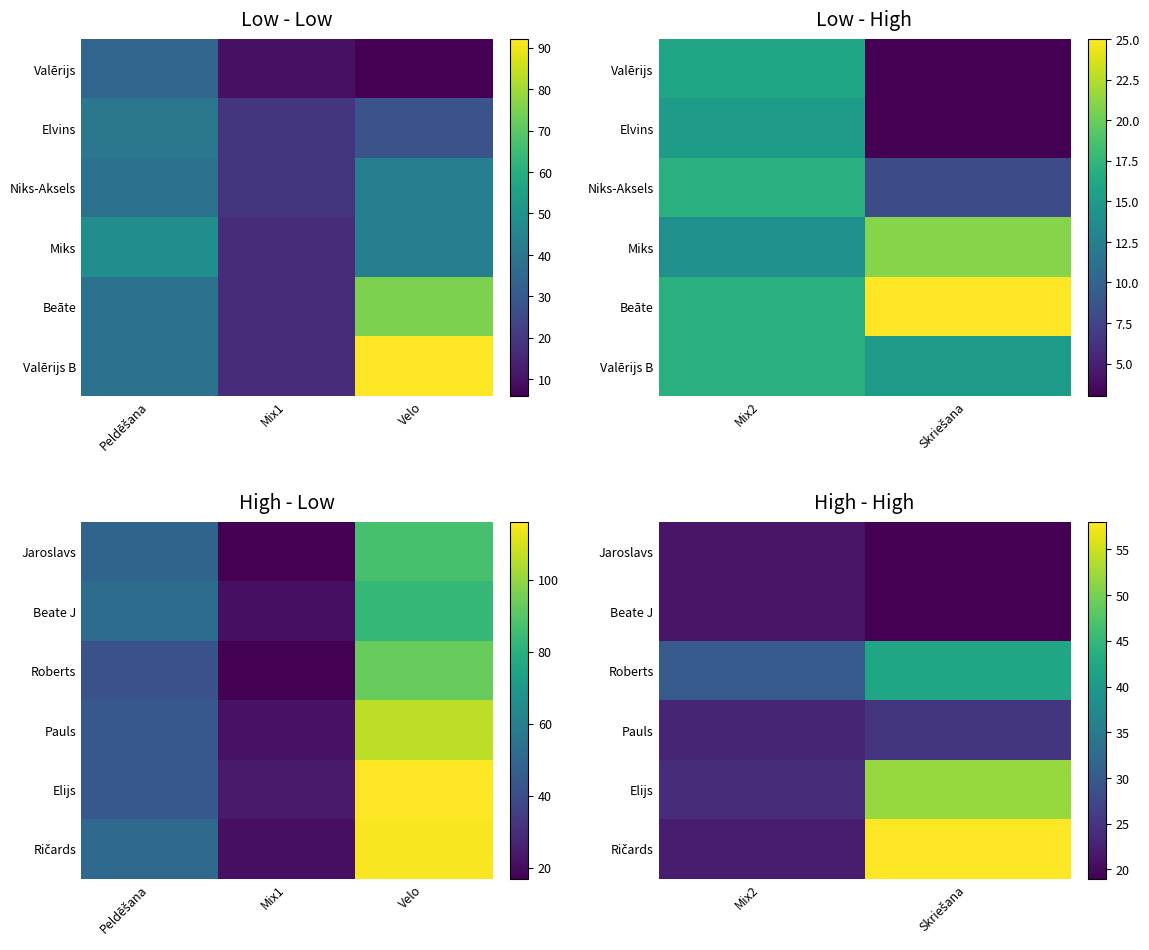

What is the difference between the maximum and minimum values in the Elijs series?

28